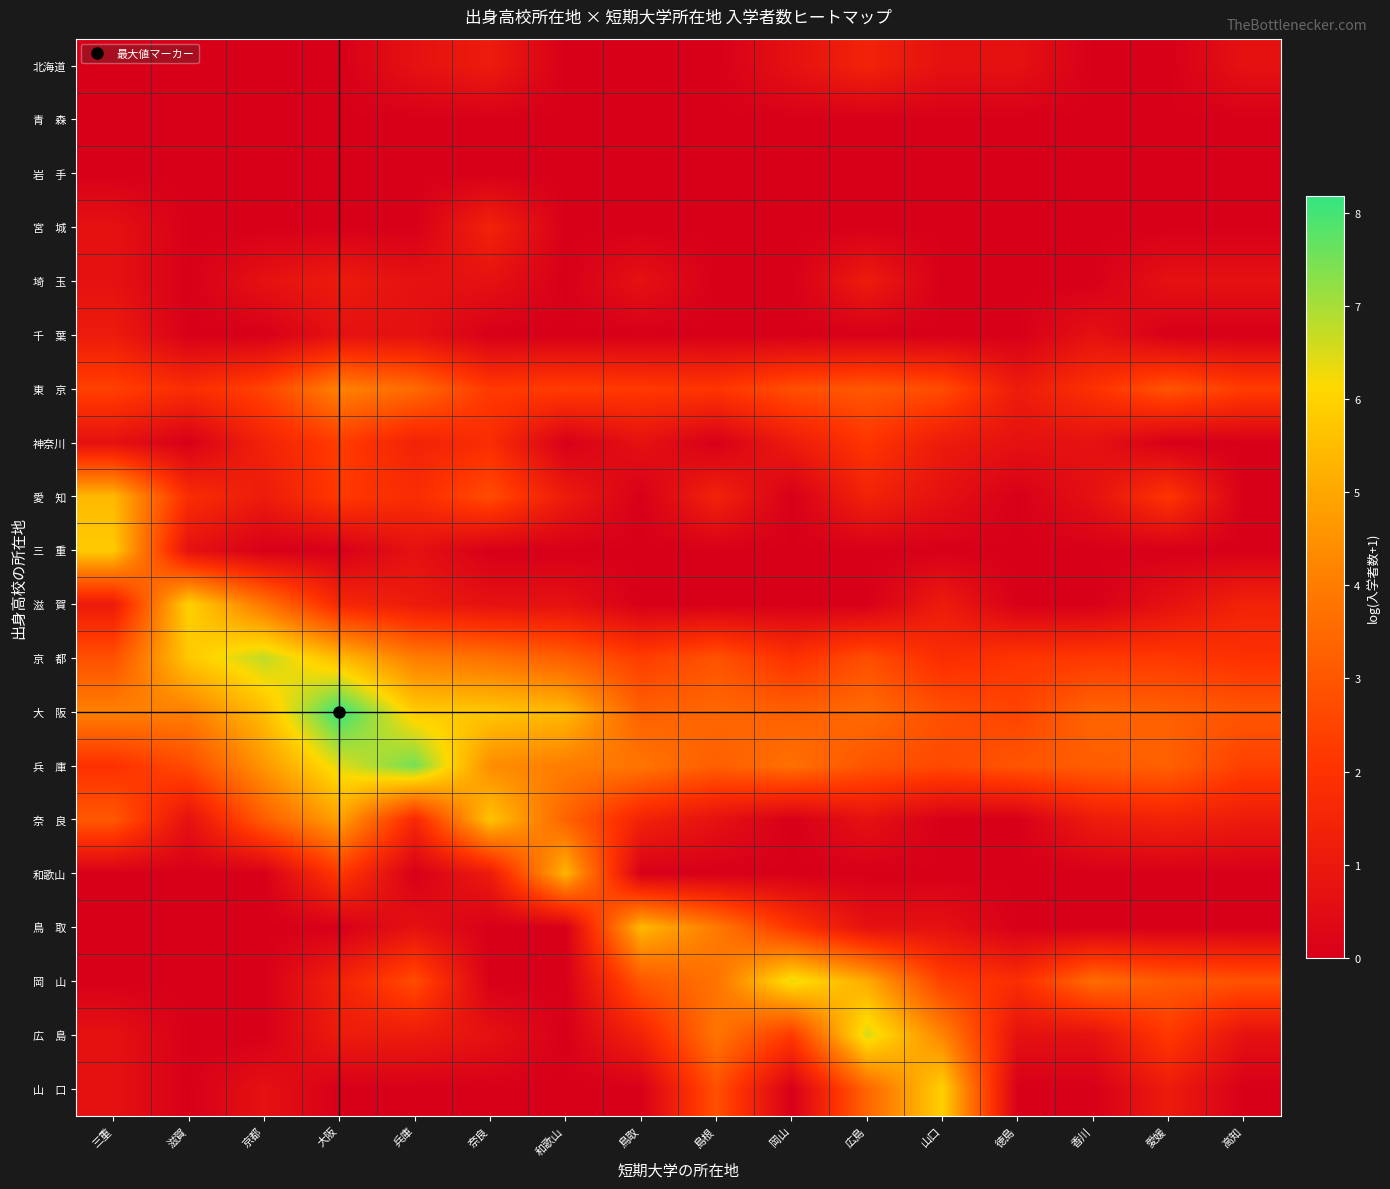

Which label corresponds to the smallest value in the chart?

三重